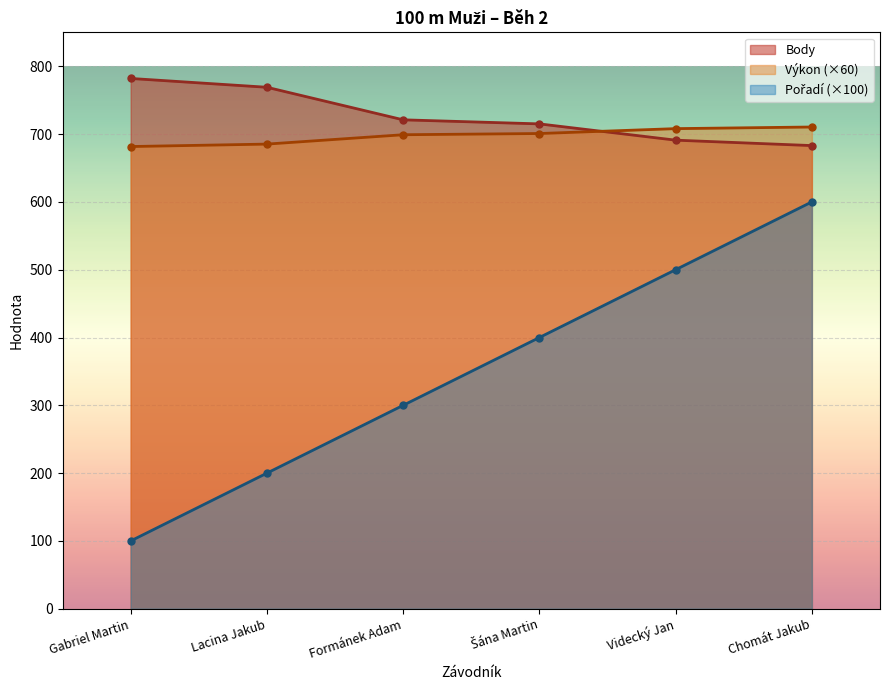

What is the average value of the Výkon series?

697.5